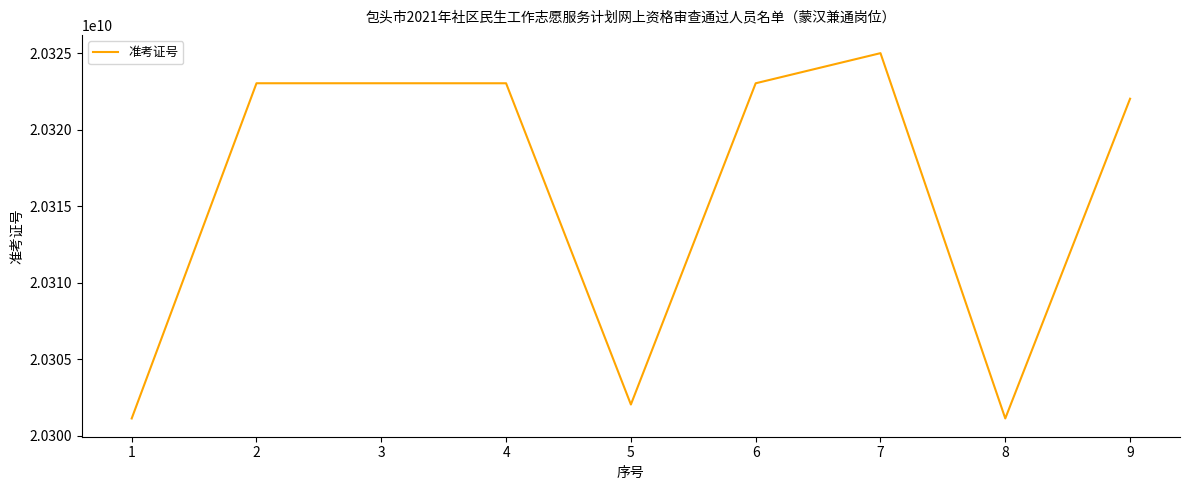

What is the change in value from 6 to 7?

+1969017